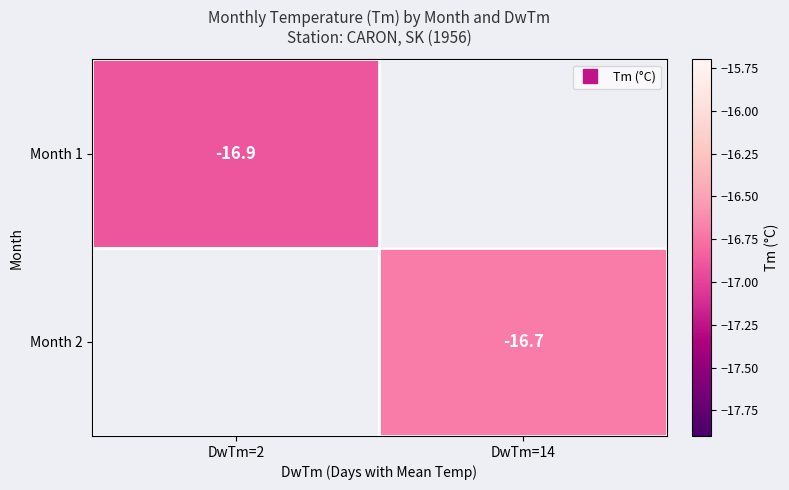

Which category has the lowest value across all series?

DwTm=2